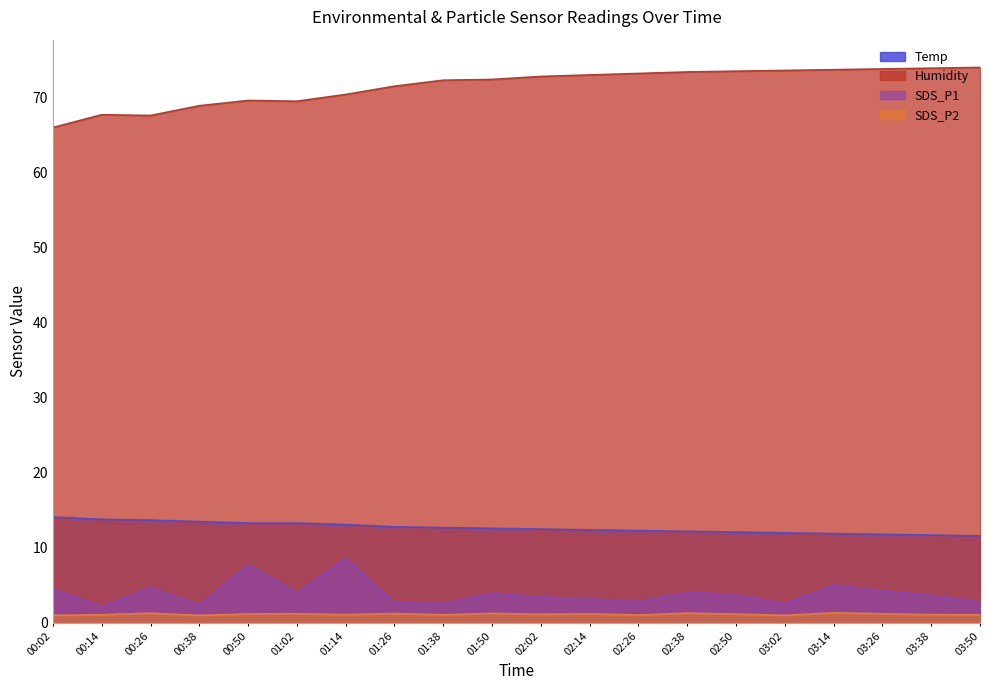

True or false: SDS_P2 and SDS_P1 intersect in this chart.

False